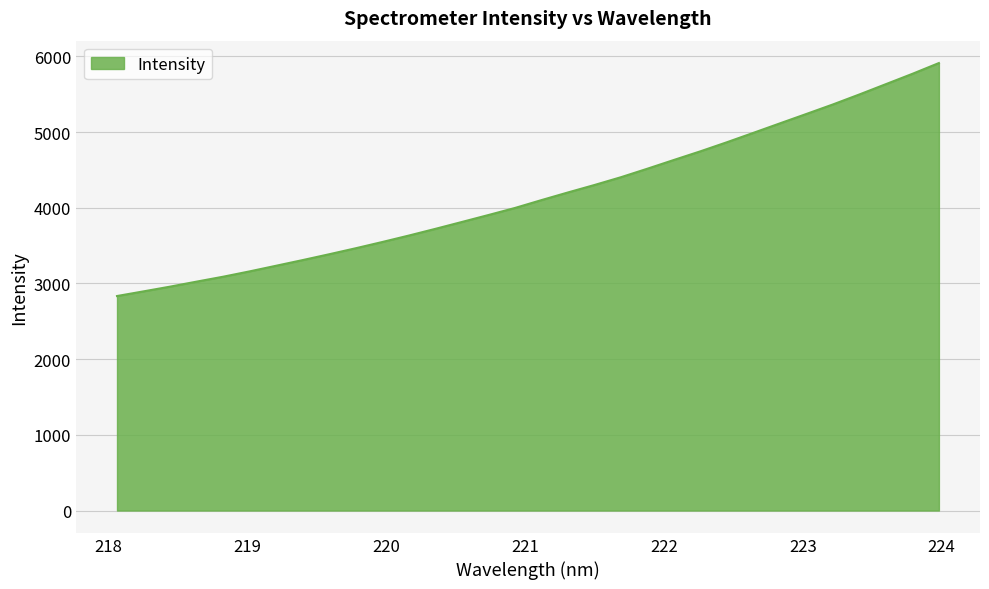

What is the greatest value displayed?

5912.2